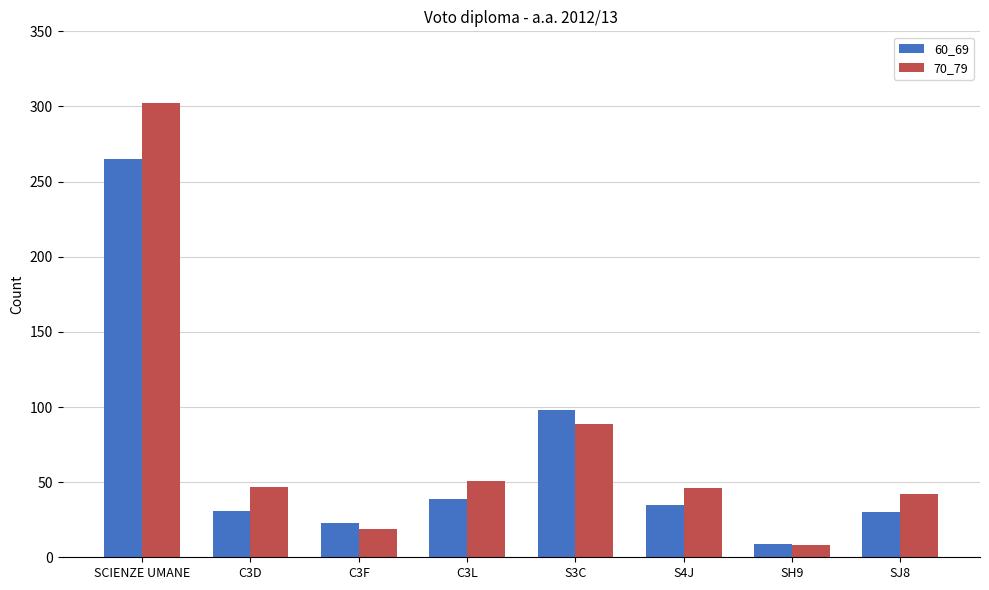

Which label corresponds to the smallest value in the chart?

SH9